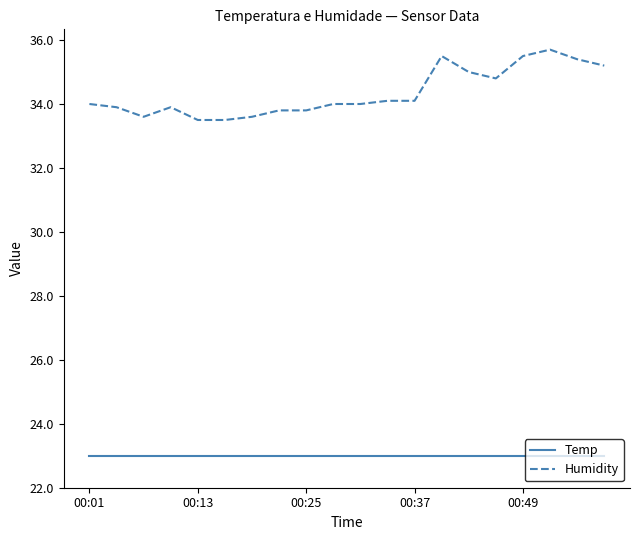

How many lines are shown in the chart?

2